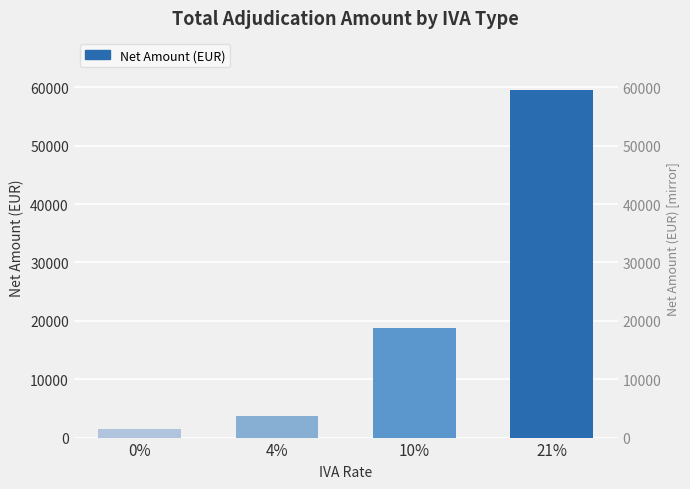

The value at 10% is 28997.3. True or false?

False